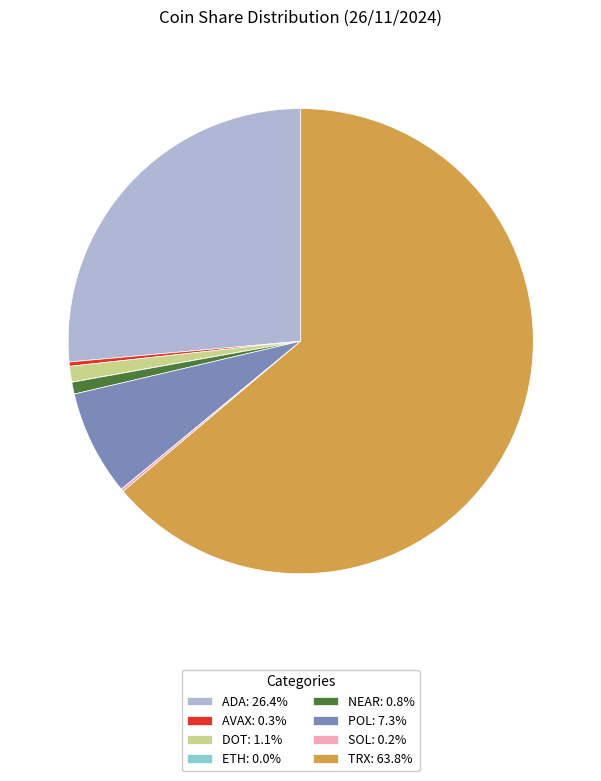

Is POL: 7.3% the majority of the pie?

No